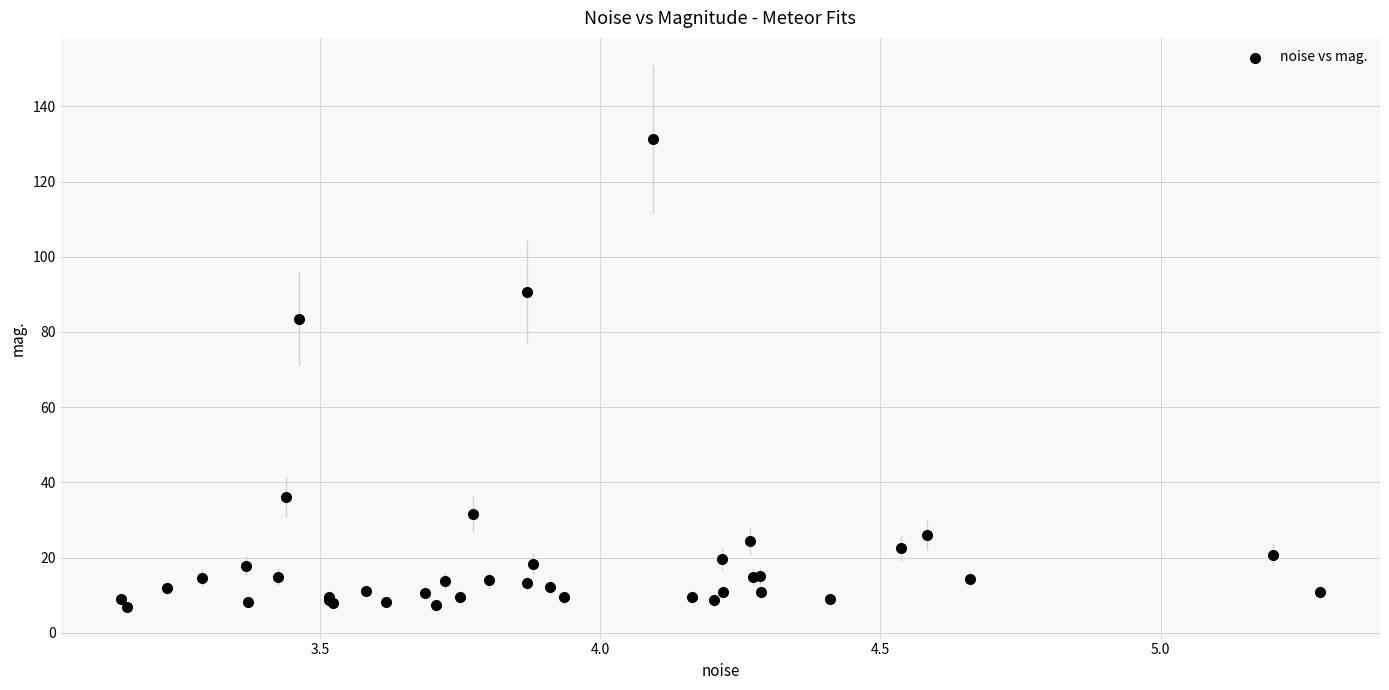

What Y value in the scatter plot is closest to 68?

83.5